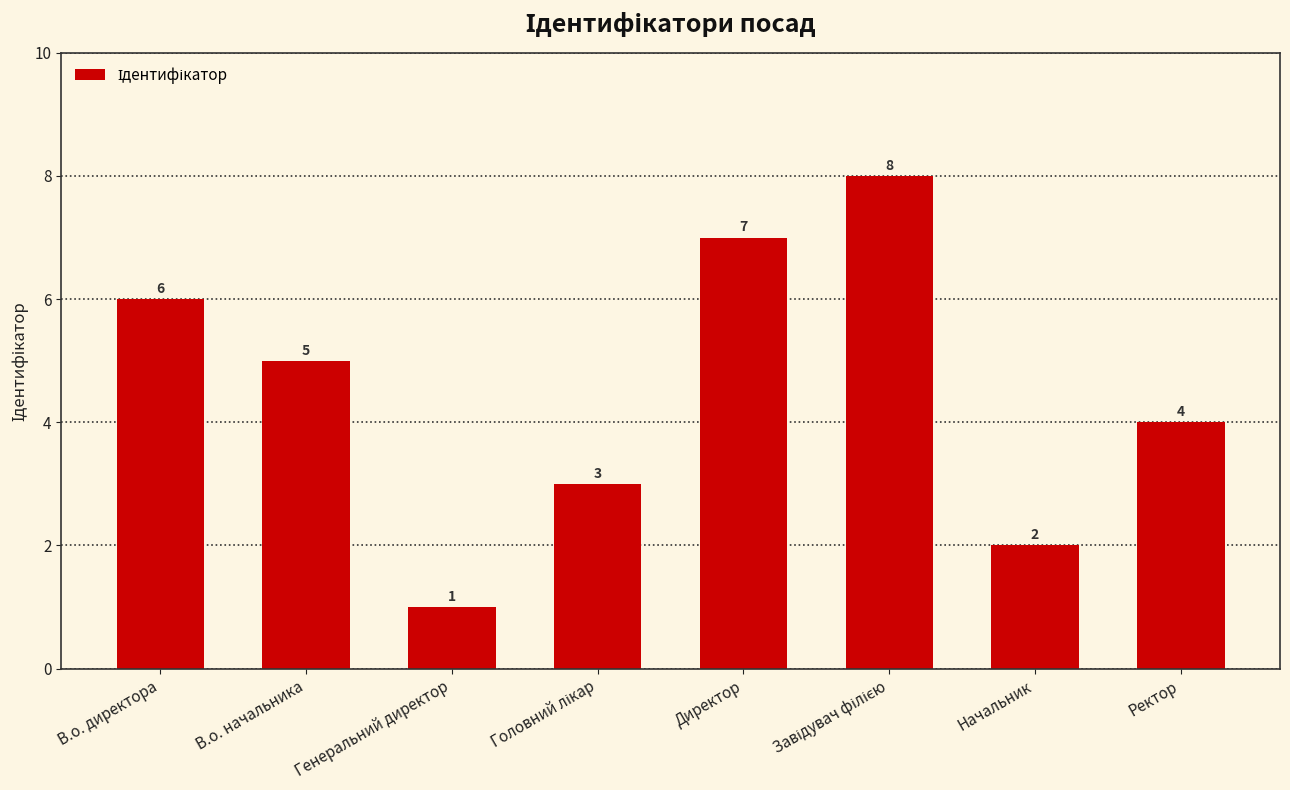

What is the change in value from В.о. начальника to Генеральний директор?

-4